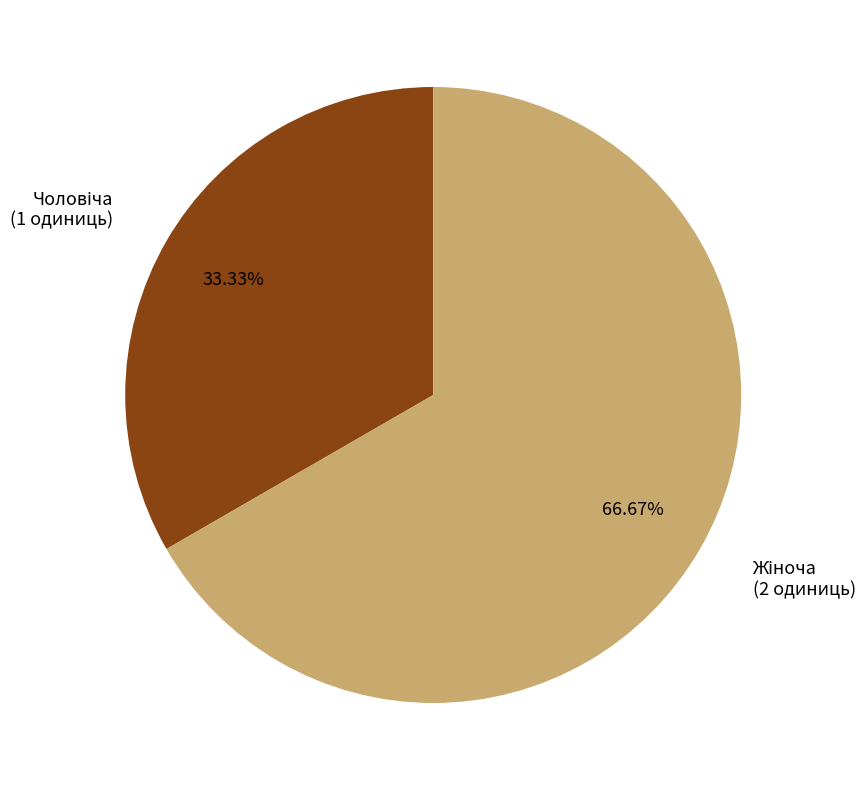

How many slices are in this pie chart?

2